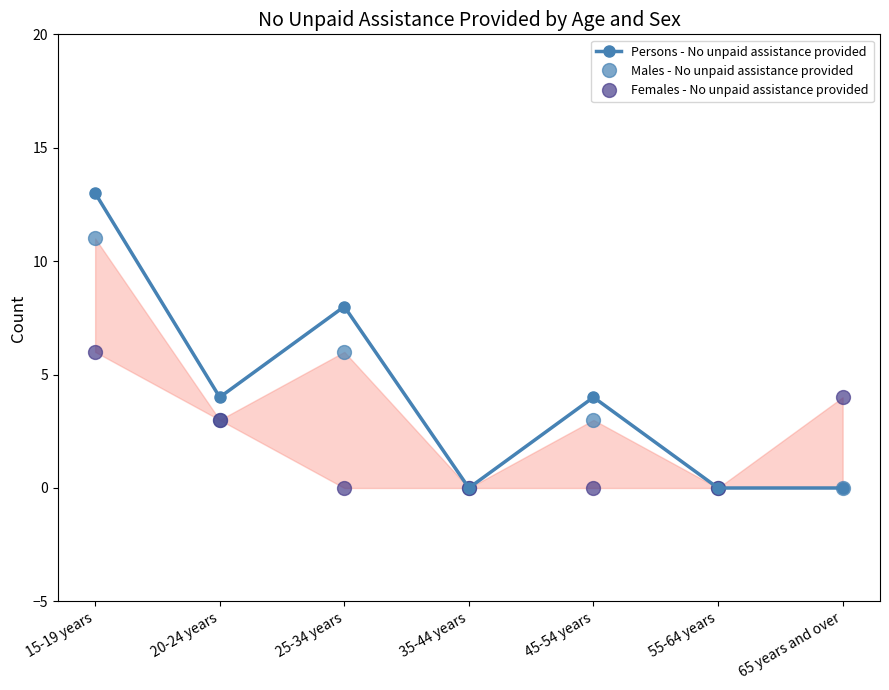

What is the label of the 4th point from the right?

35-44 years